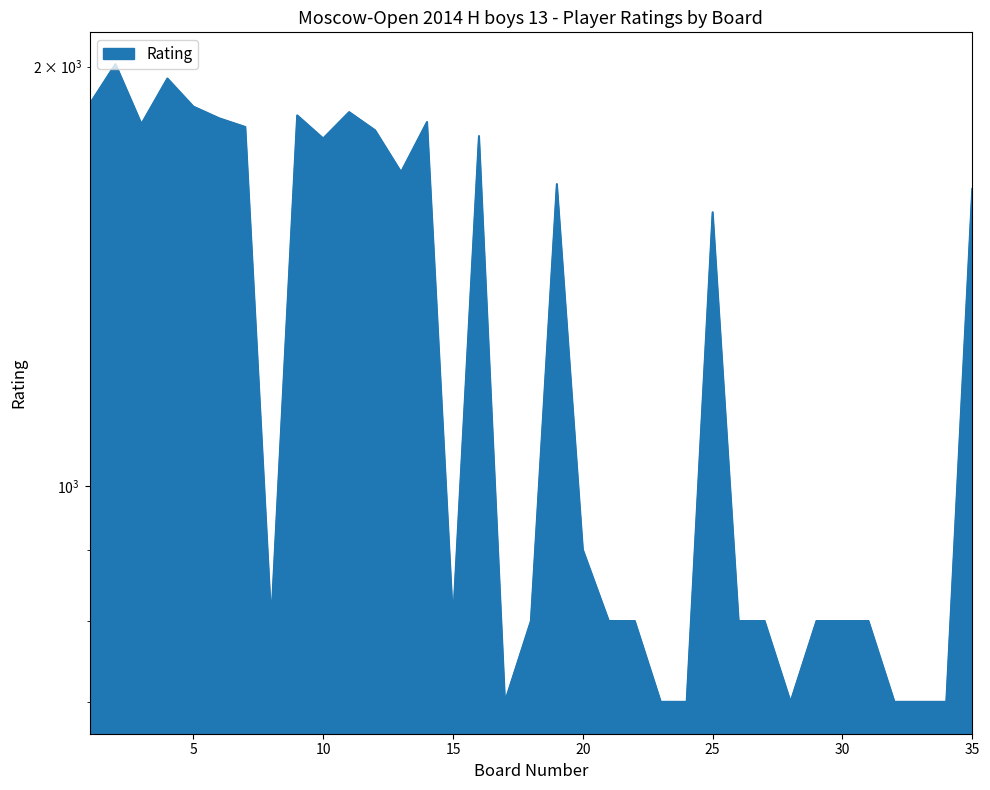

What is the maximum value shown in the chart?

2008